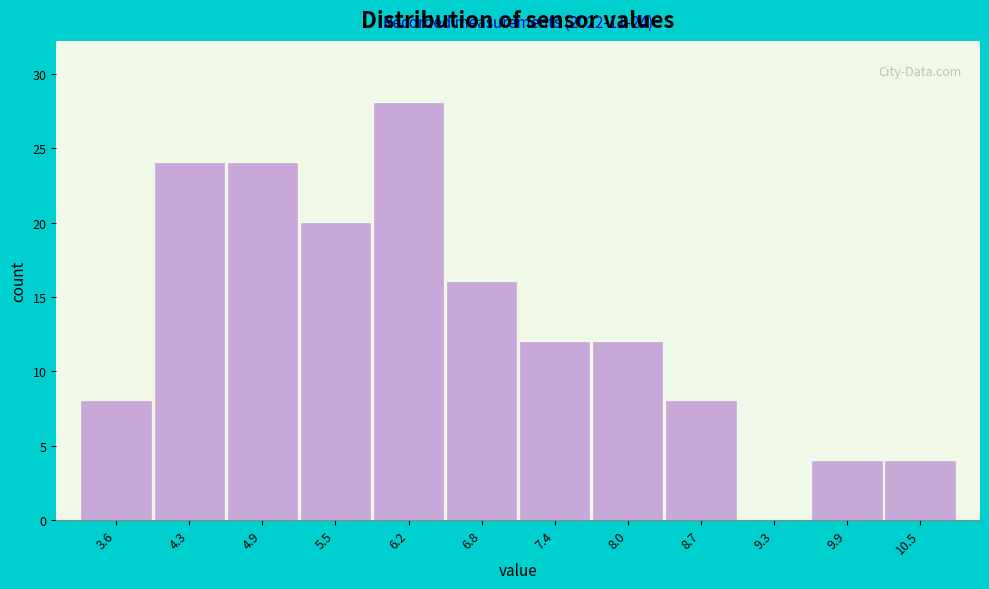

Reading left to right, extract all data points from this chart.

3.6=8	4.3=24	4.9=24	5.5=20	6.2=28	6.8=16	7.4=12	8.0=12	8.7=8	9.3=0	9.9=4	10.5=4